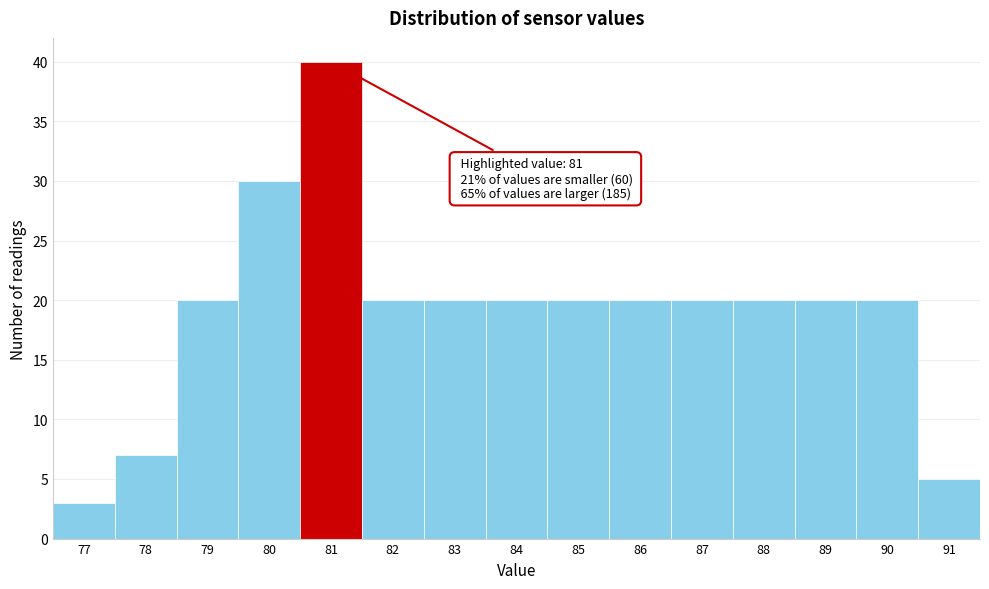

Over which range of the x-axis is the bar tallest?

80.5 to 81.5